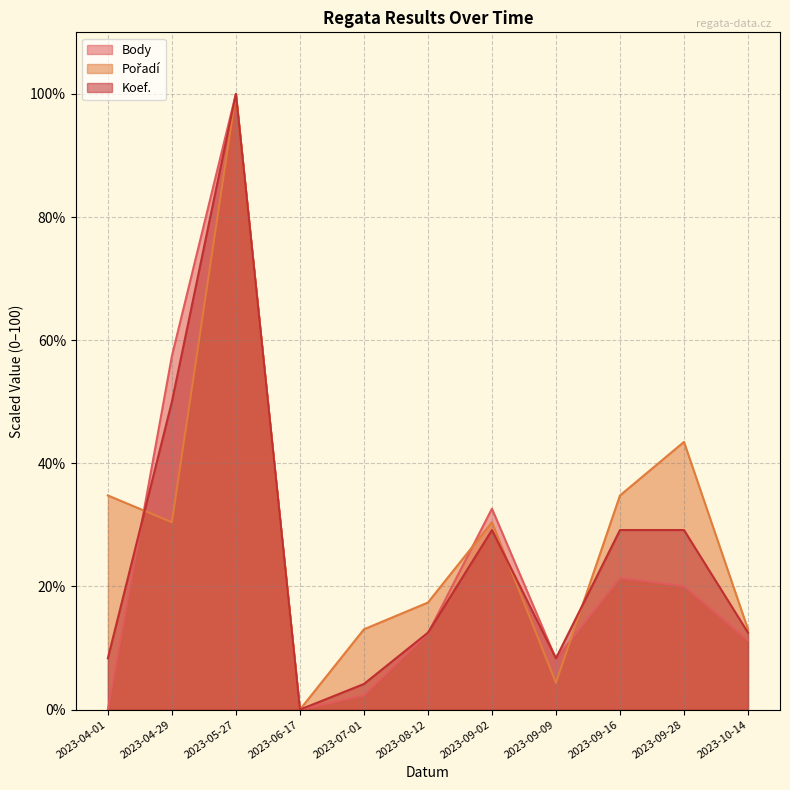

At which label is Body closest to 50?

2023-04-29